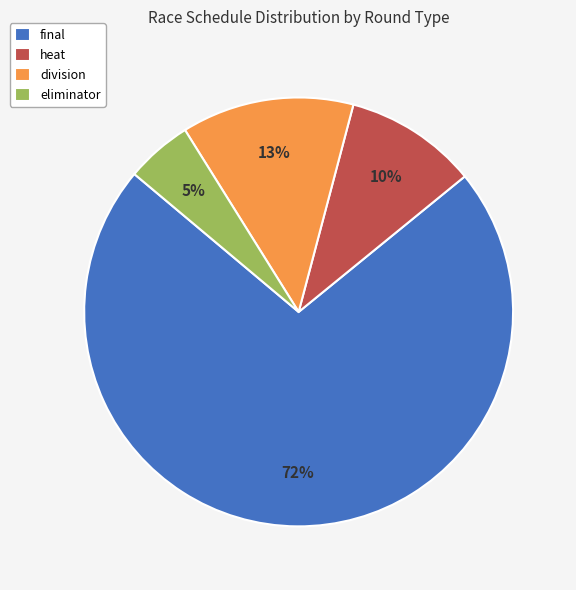

What percentage is the division slice, to the nearest percent?

13%